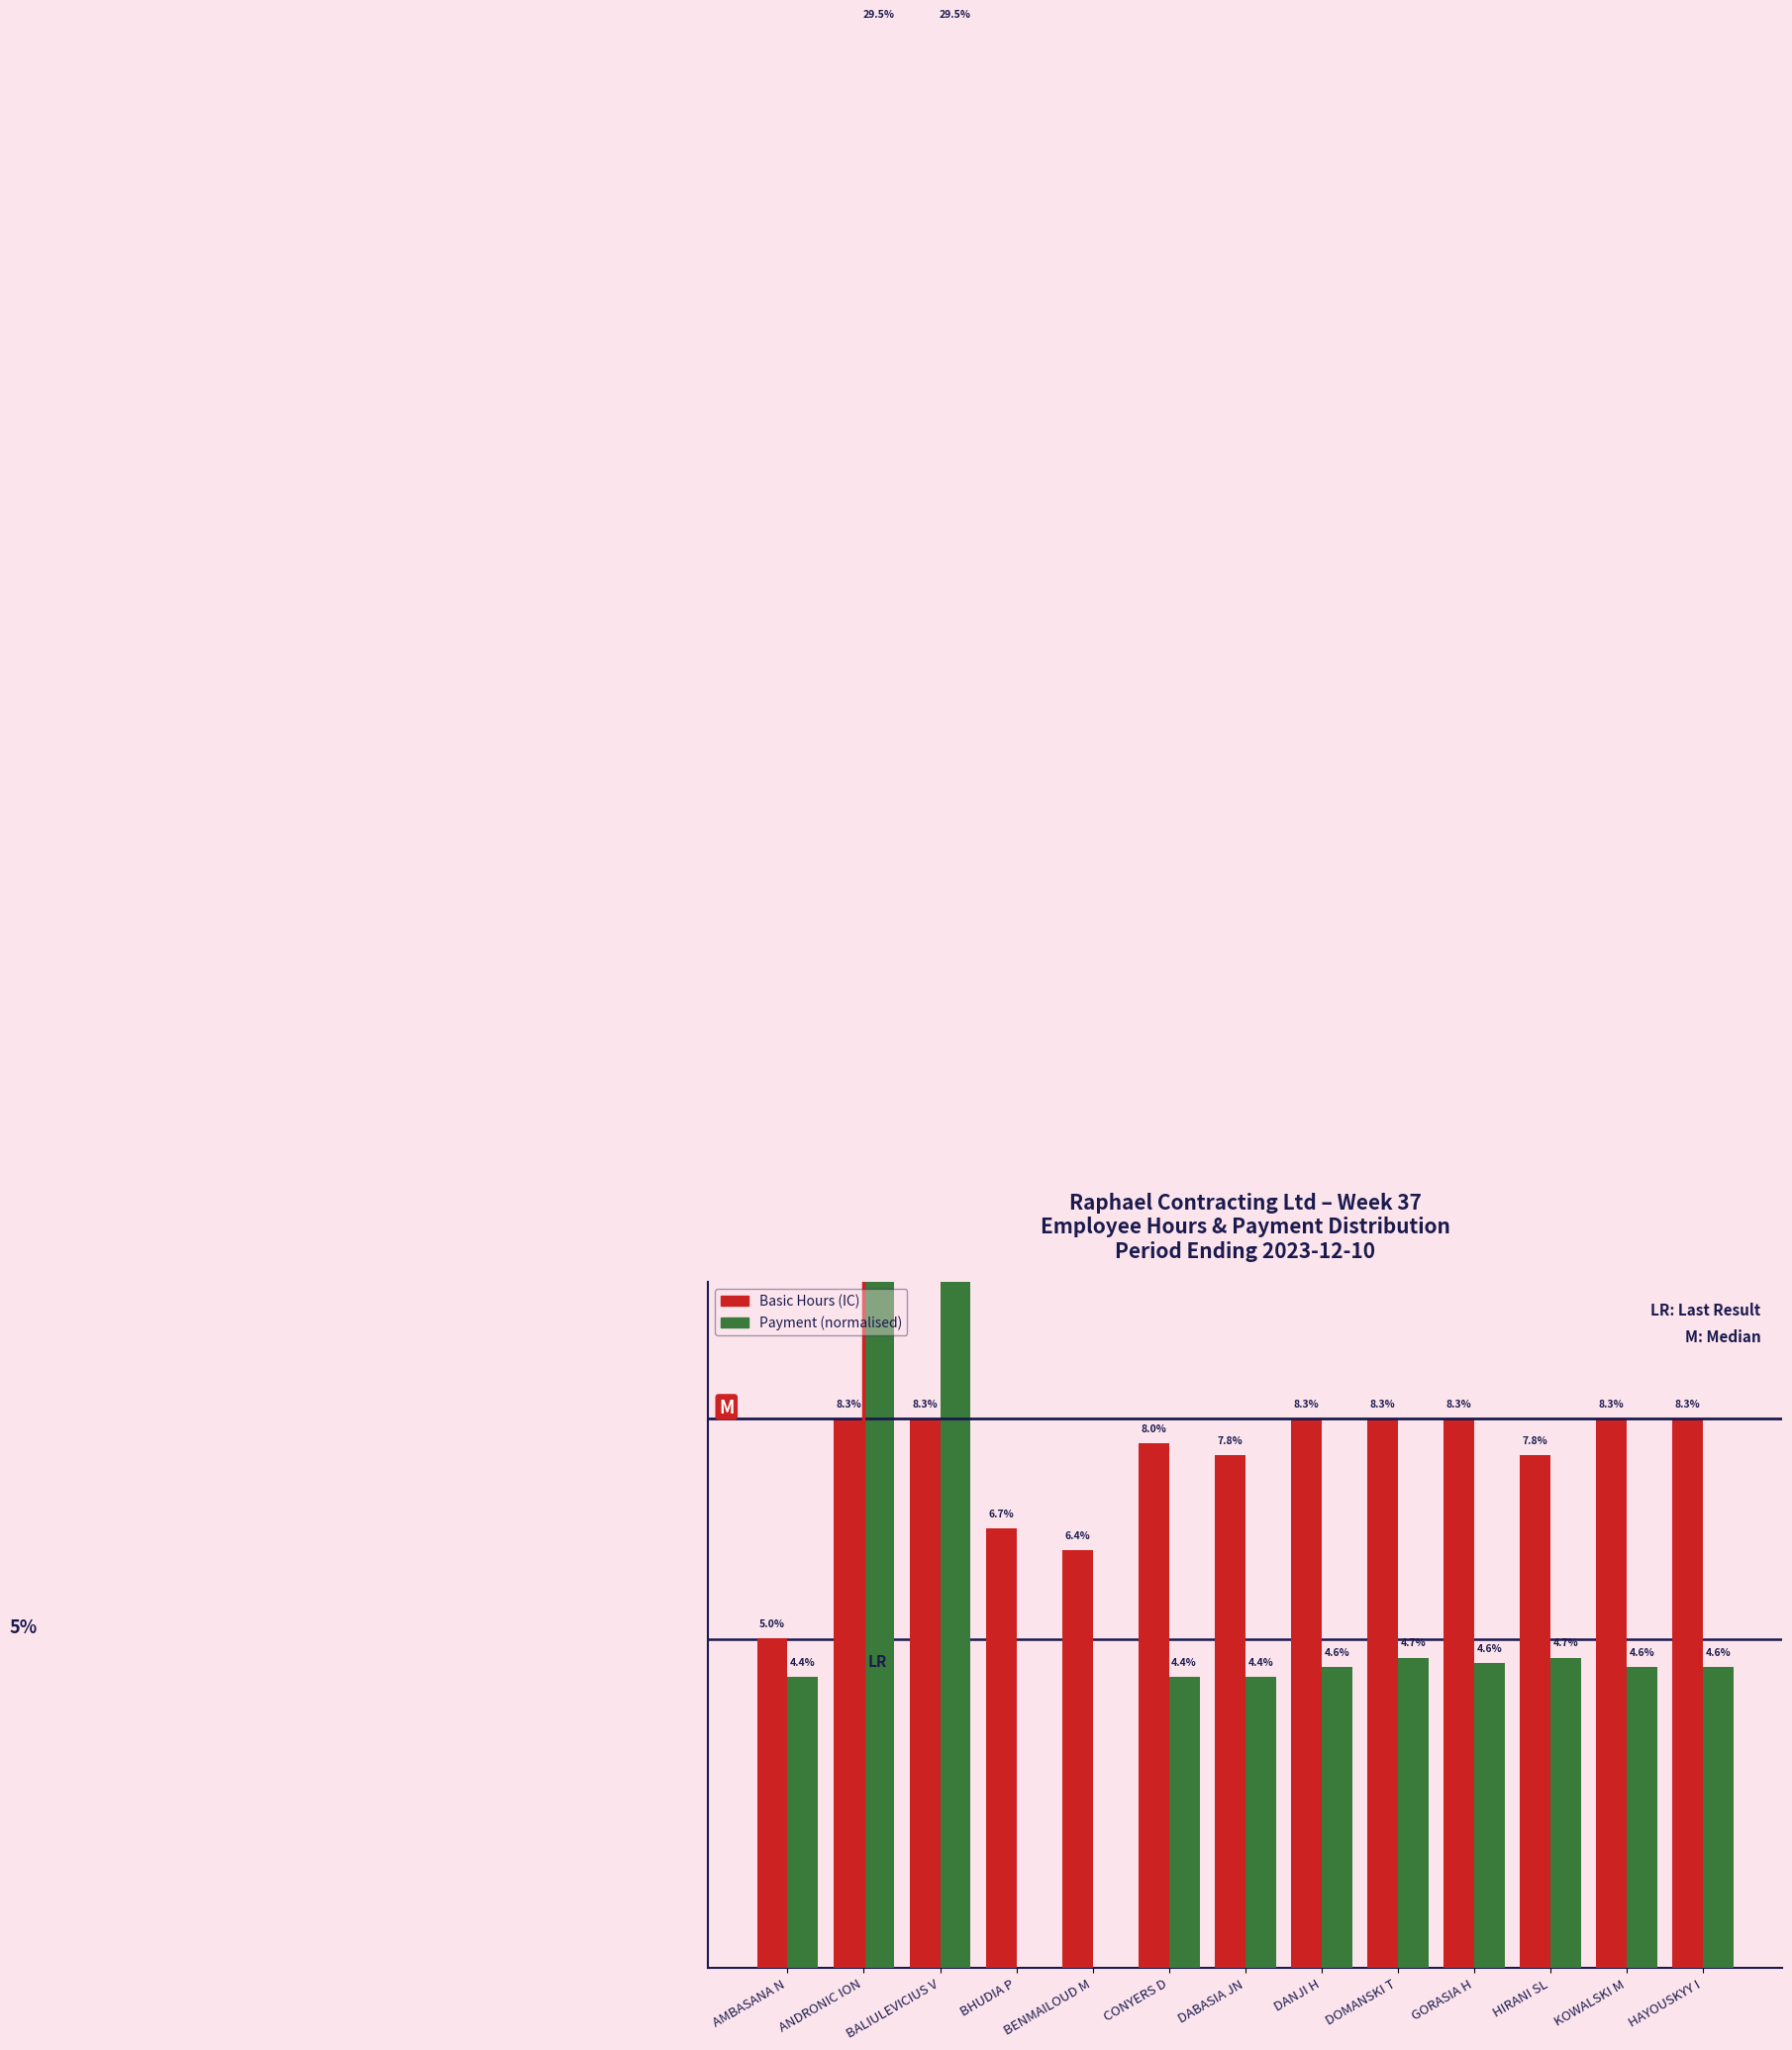

Which label corresponds to the largest value in the chart?

ANDRONIC ION